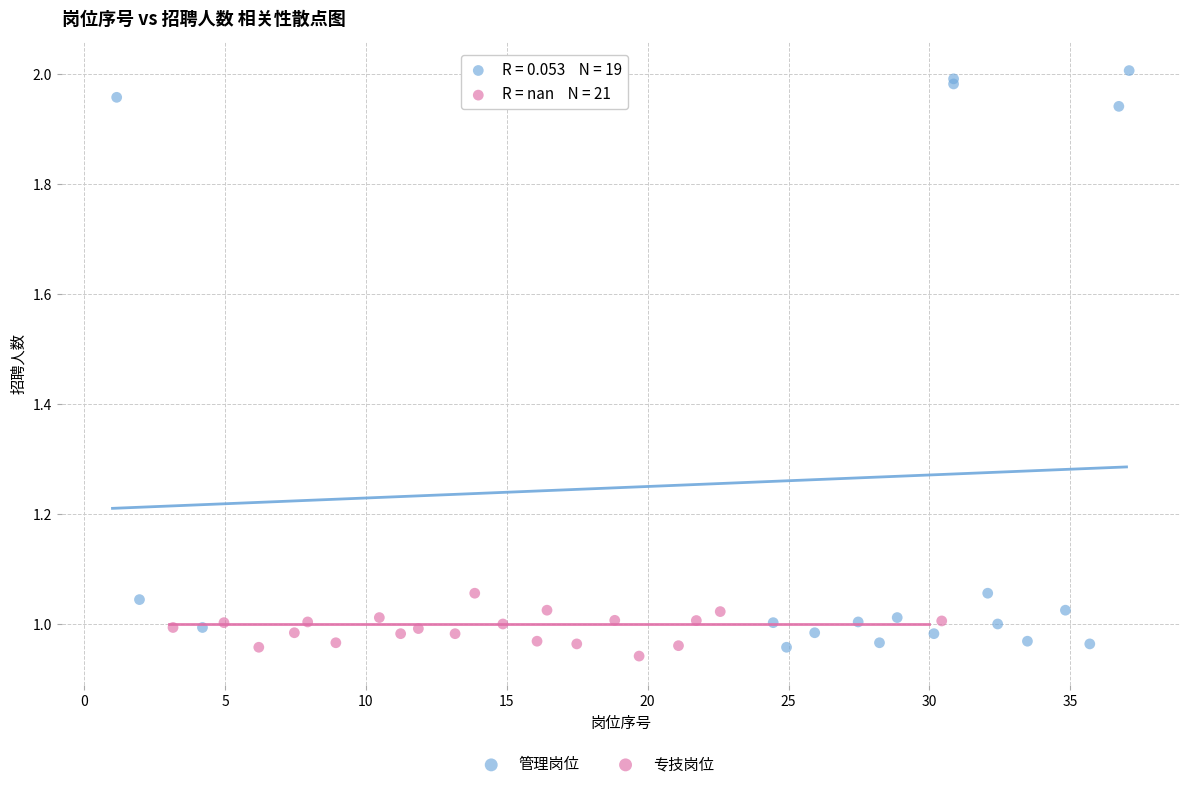

Which series has the widest spread of Y values?

管理岗位